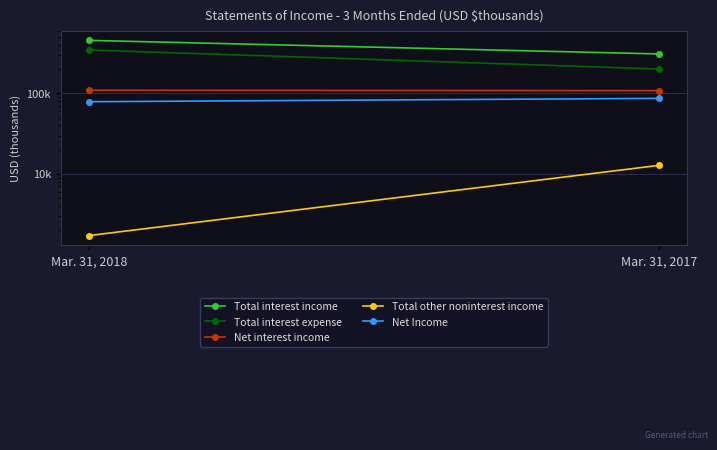

What are all the series names shown in the legend?

Total interest income, Total interest expense, Net interest income, Total other noninterest income, Net Income